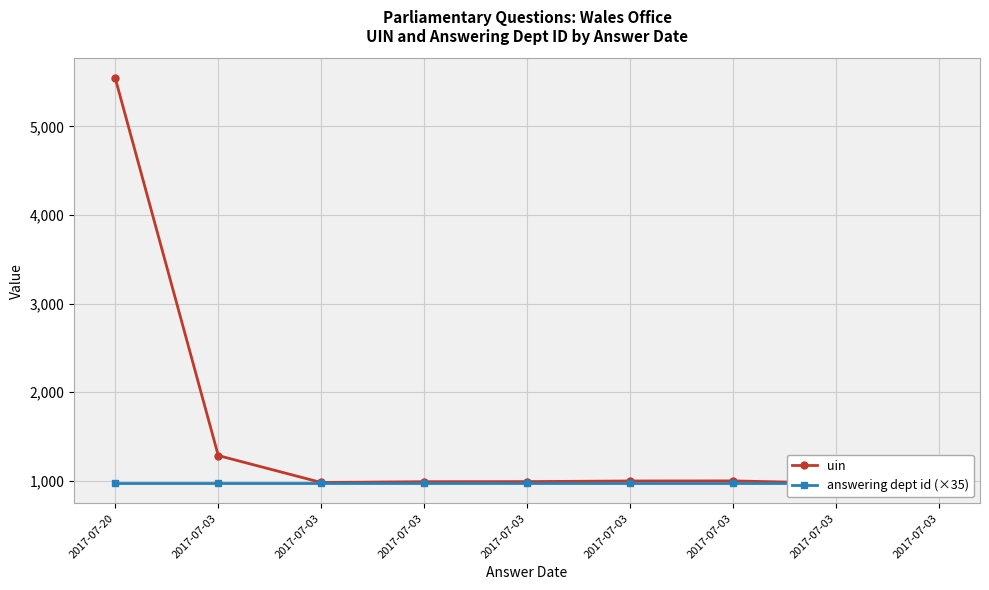

How many values in the uin series exceed 992?

4